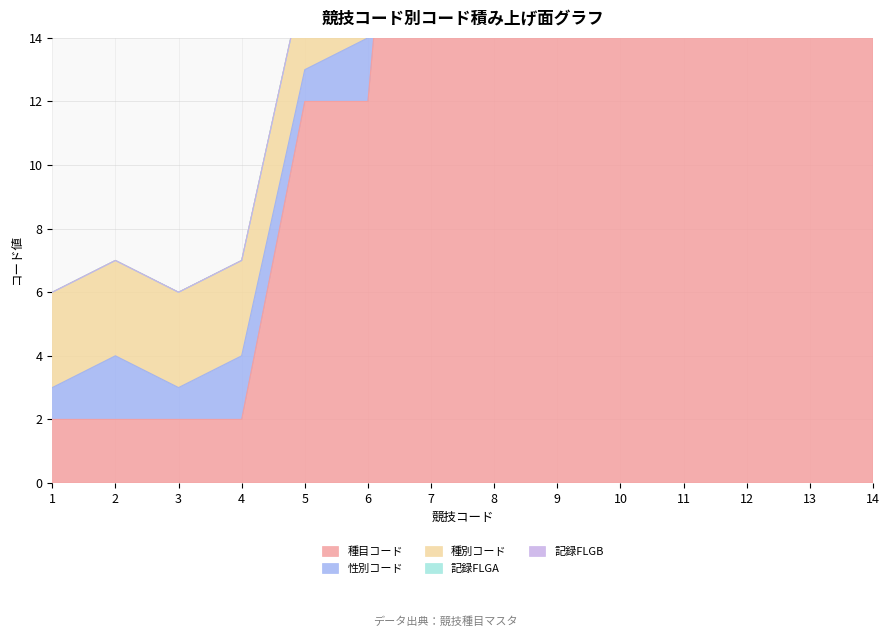

Which series has the largest range (max minus min)?

種目コード